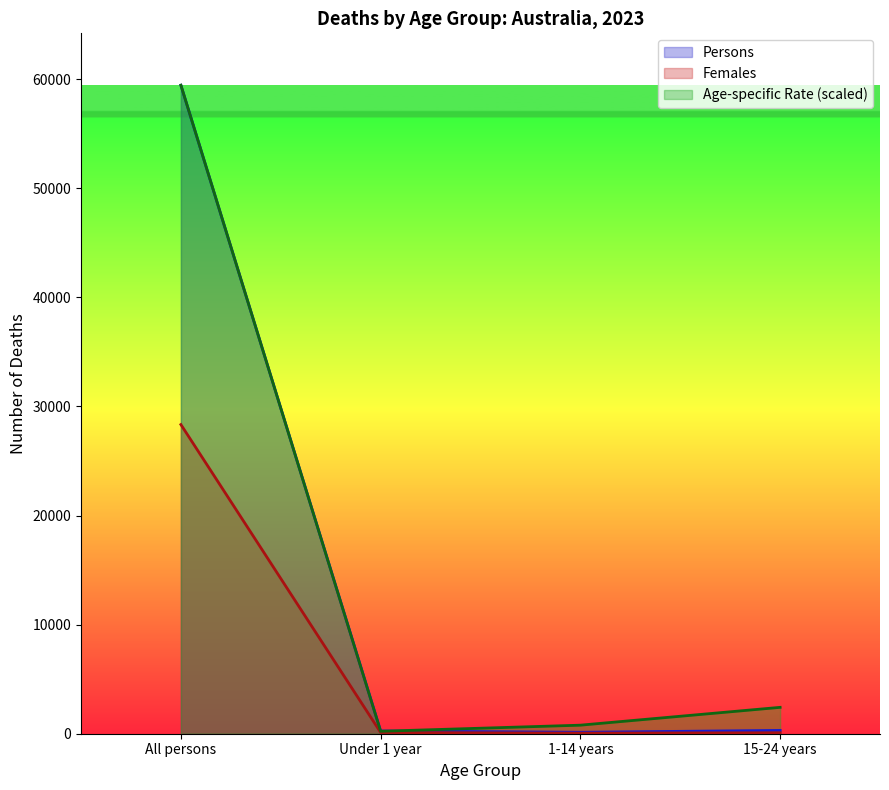

Where is the first local minimum for Persons?

1-14 years